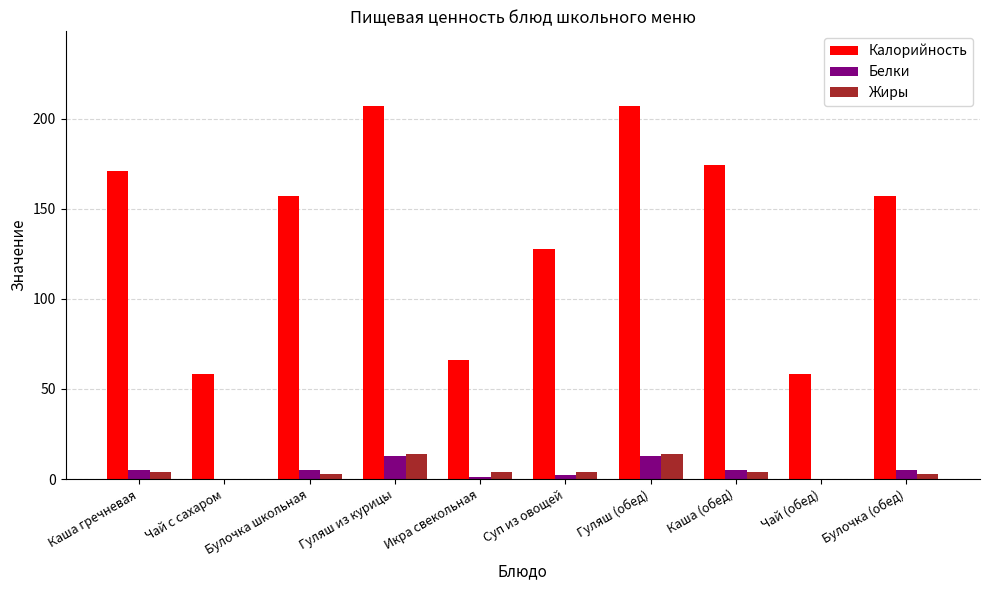

Which series has the largest range (max minus min)?

Калорийность